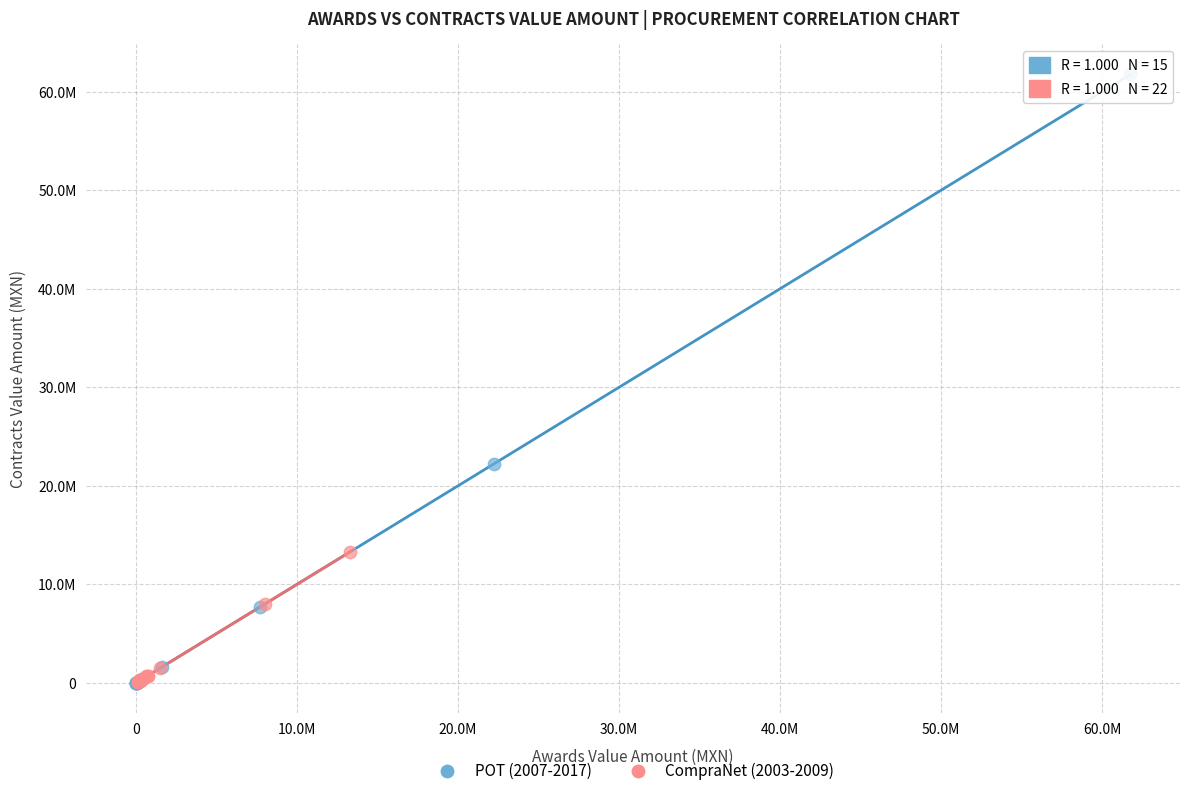

Which series reaches the maximum Y coordinate?

POT (2007-2017)